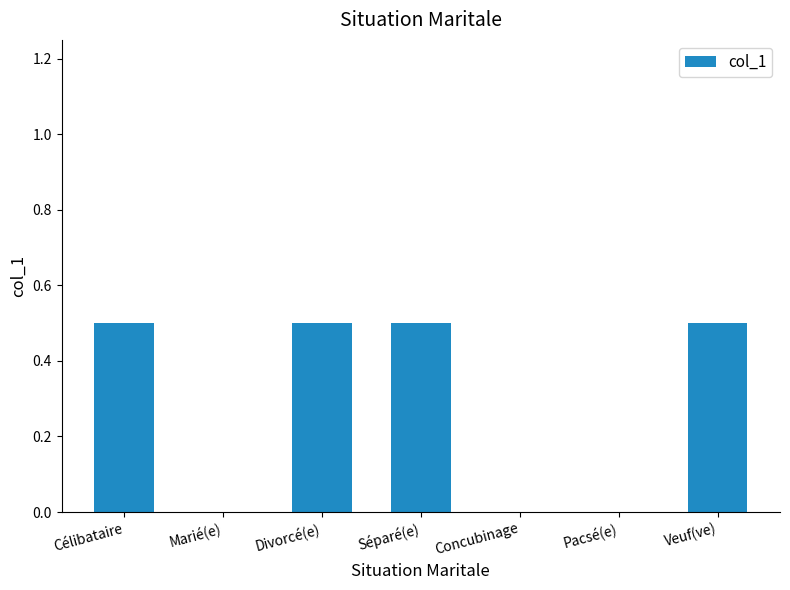

Reading left to right, what are all the values shown in this chart?

Célibataire=0.5	Marié(e)=0.0	Divorcé(e)=0.5	Séparé(e)=0.5	Concubinage=0.0	Pacsé(e)=0.0	Veuf(ve)=0.5